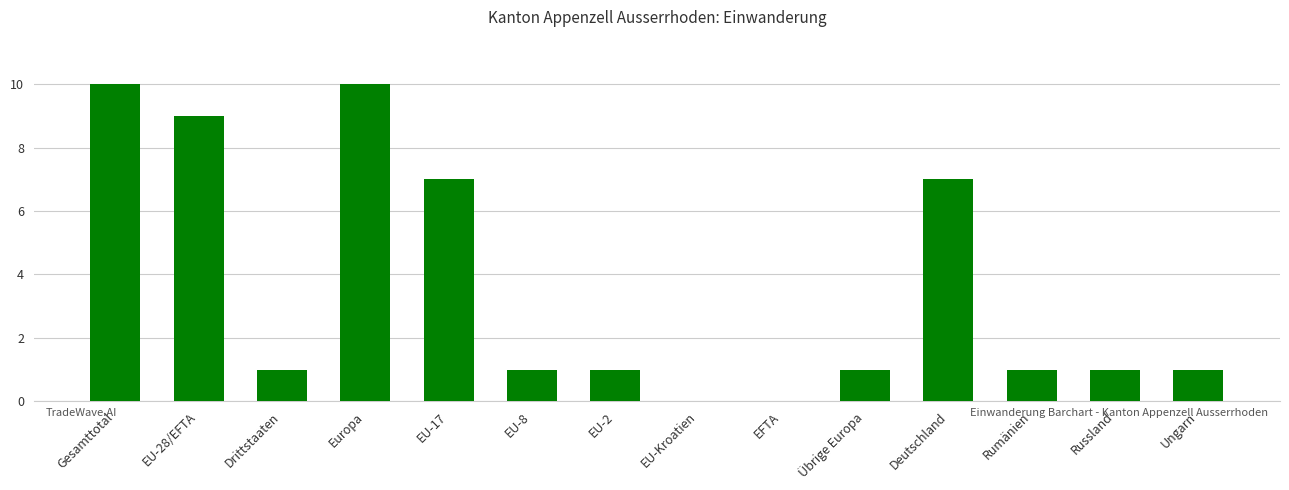

What is the greatest value displayed?

10